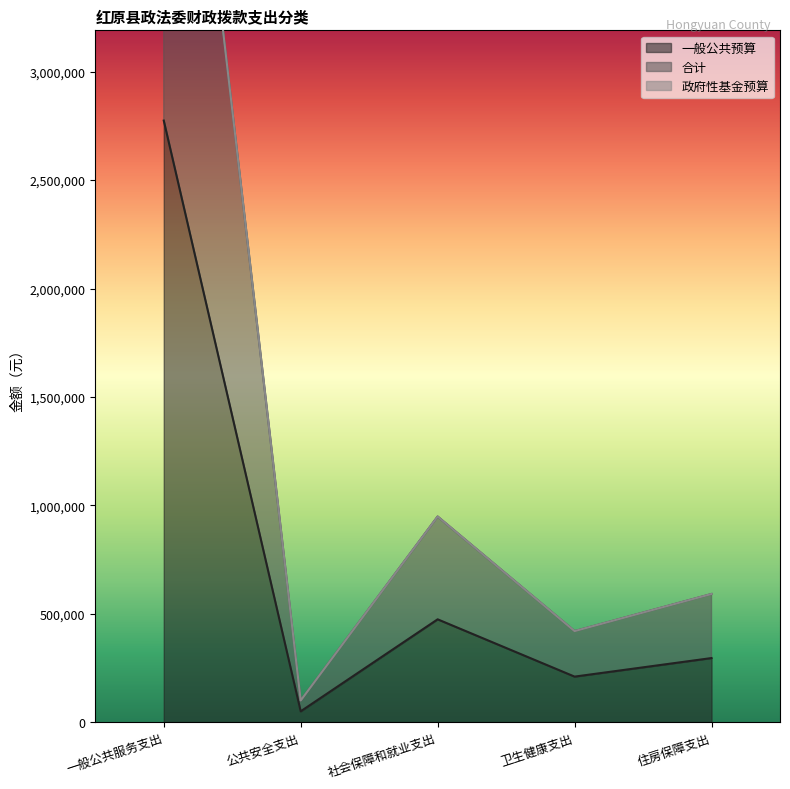

Reading left to right, transcribe all the data shown in this chart.

一般公共预算: 2774751.7	50000.0	474250.6	210002.3	295593.5
合计: 5549503.5	100000.0	948501.3	420004.5	591187.0